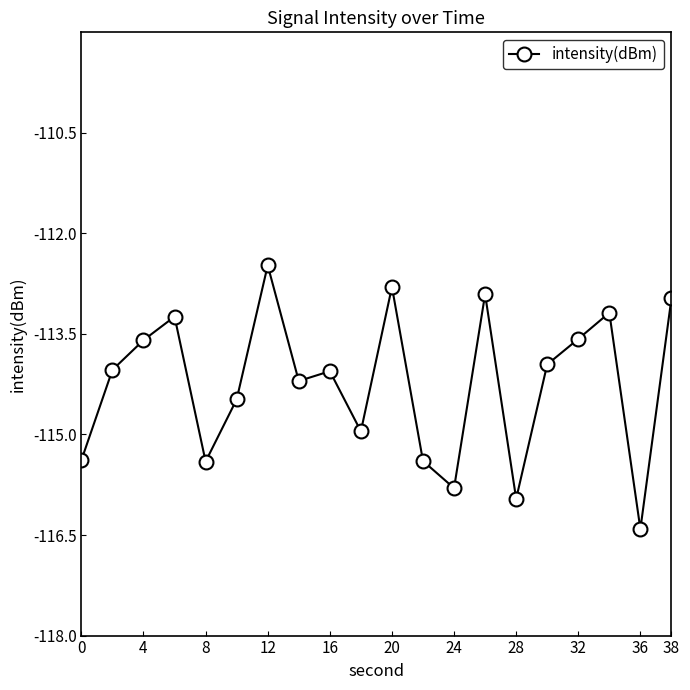

What is the difference between the maximum and minimum values?

3.9